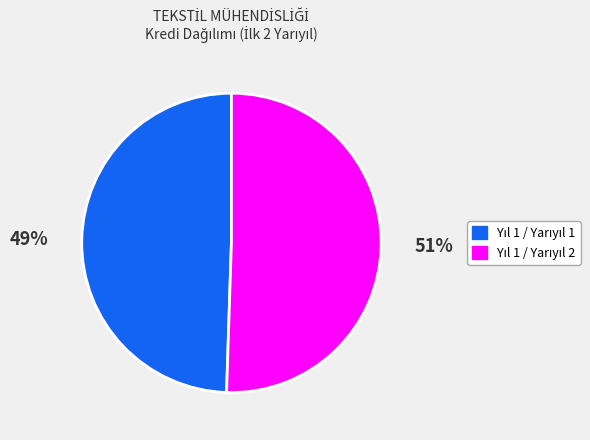

Does any single category account for the majority?

Yes